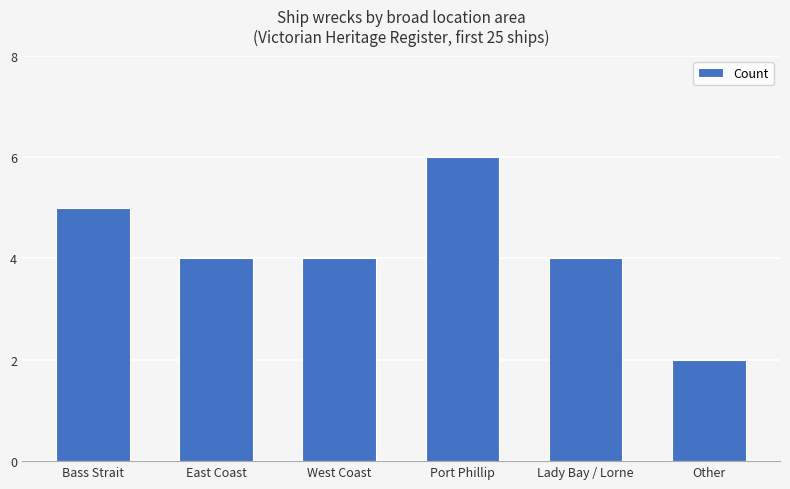

True or false: the data shows 3 at Other.

False